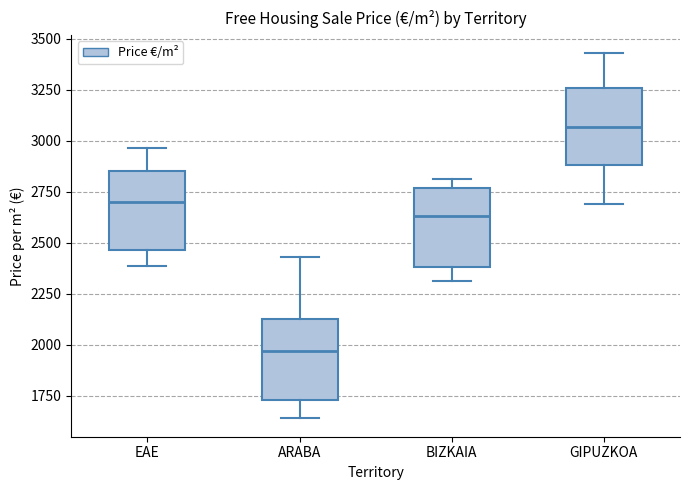

Which box's median line is the highest?

GIPUZKOA